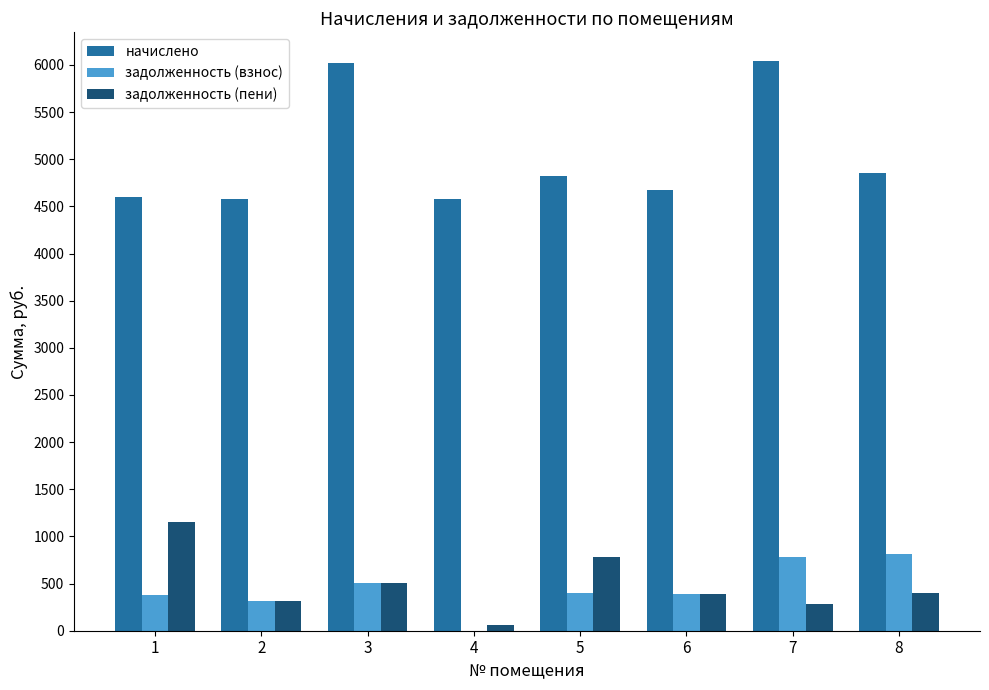

The value of задолженность (взнос) at 4 is -512.0. True or false?

False